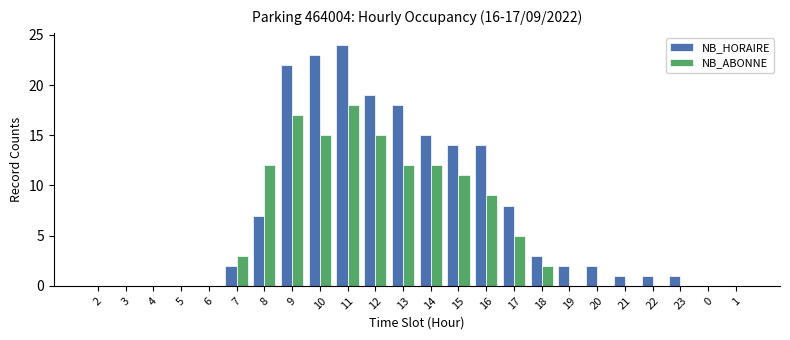

True or false: NB_HORAIRE has a value of 1 at 19.

False